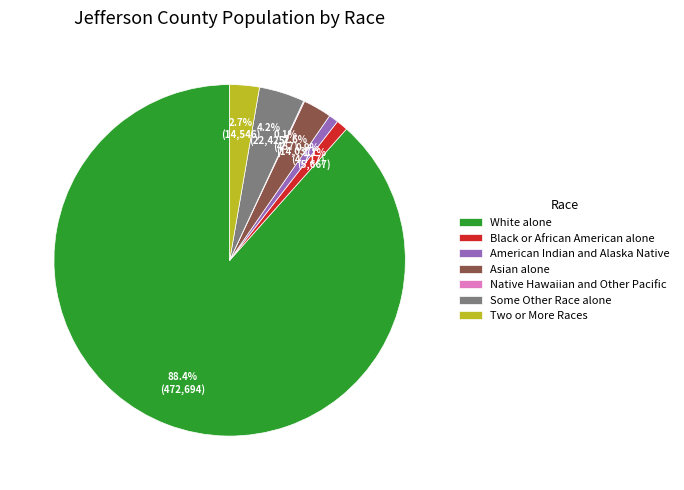

To the nearest percent, what percentage of the pie is Two or More Races?

3%